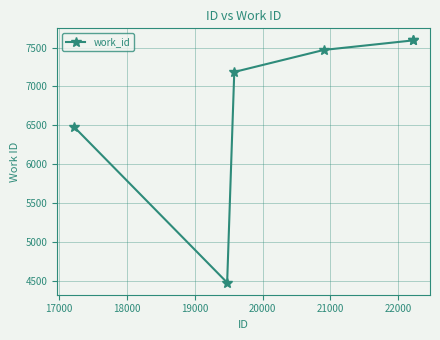

True or false: there are more than 1 points higher than both neighbors.

False